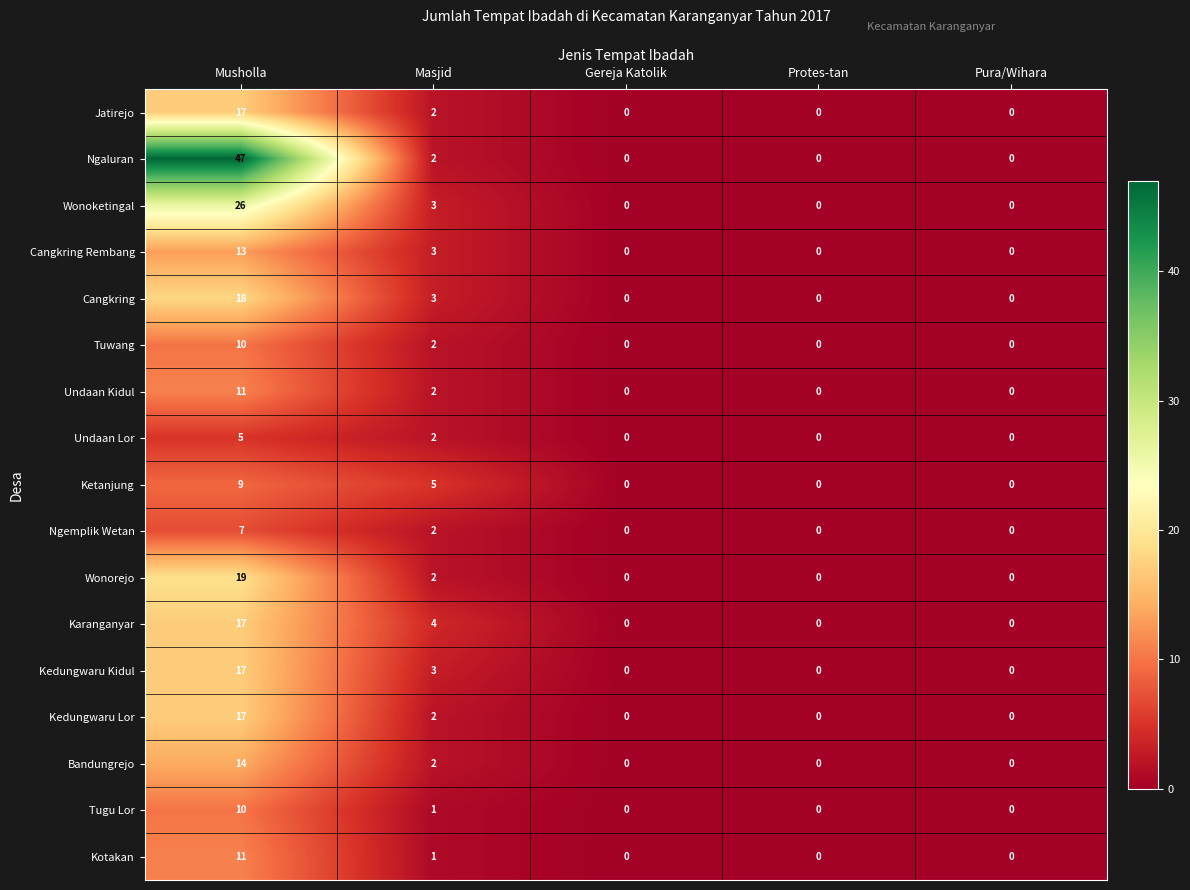

What is the average value of the Wonoketingal series?

6